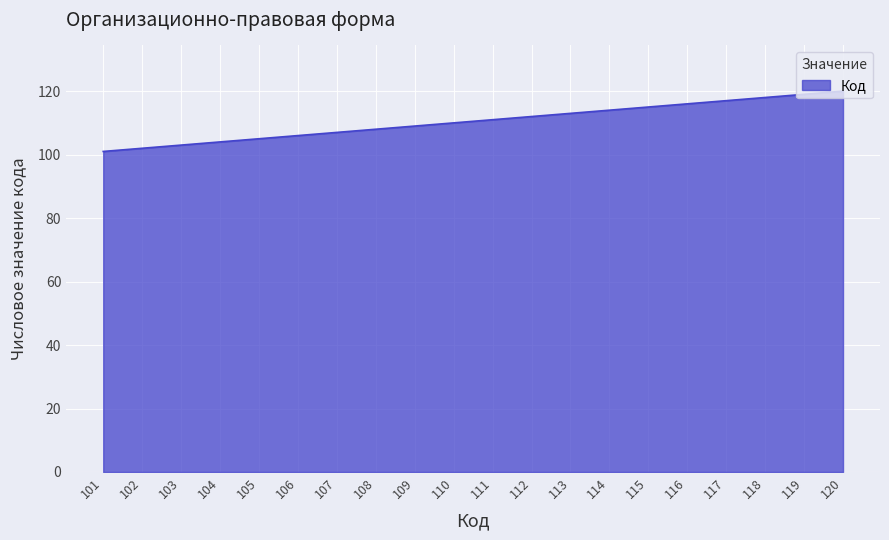

What is the sum of all values?

2210